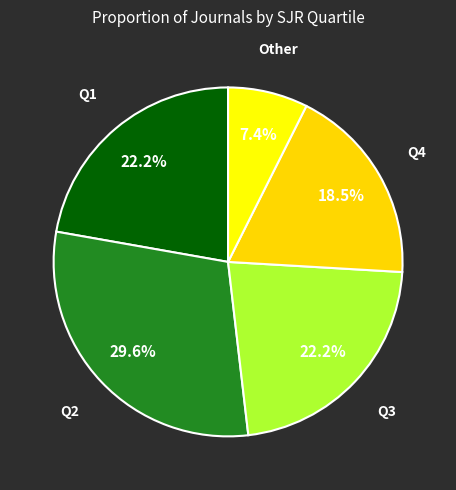

Count the number of slices in the pie.

5